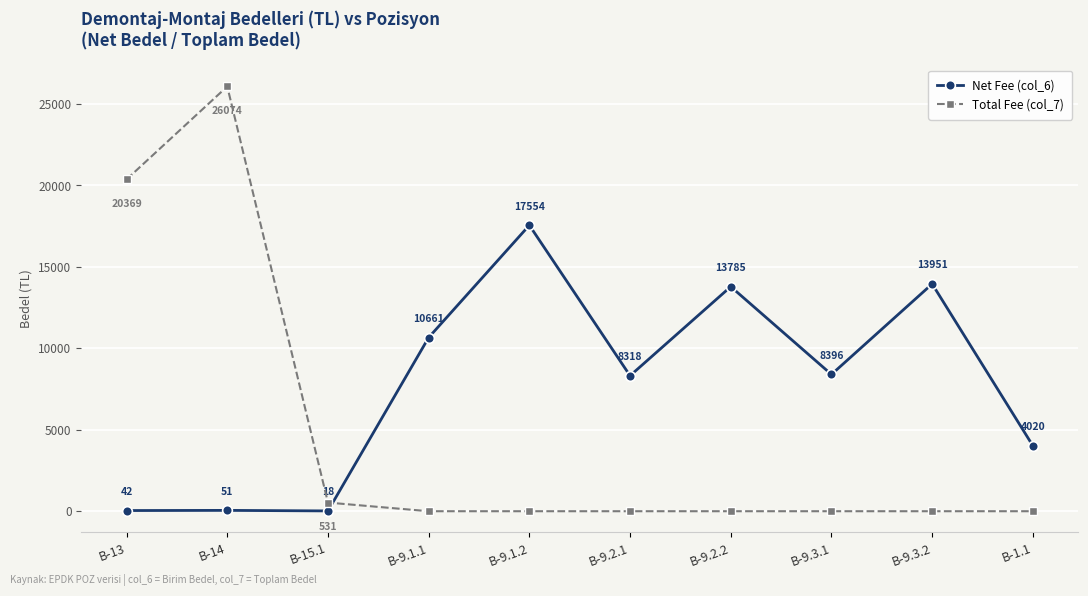

What is the spread (max minus min) of values at B-1.1?

4020.5